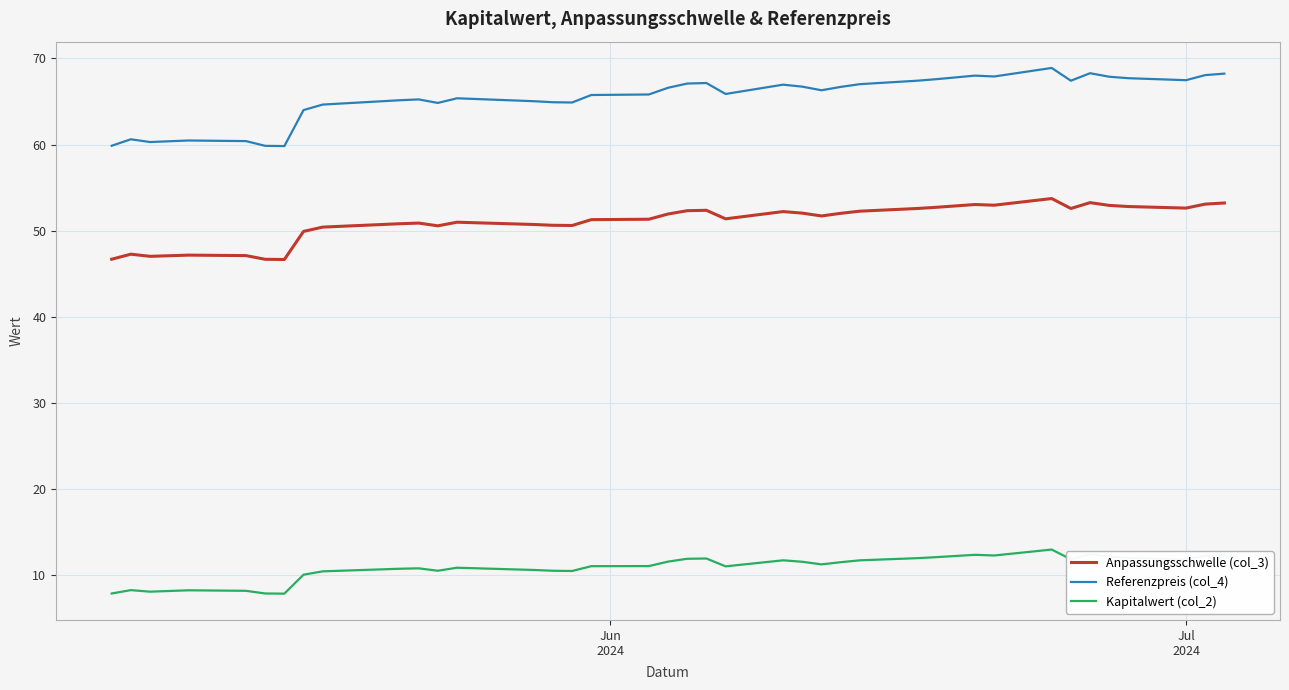

What is the maximum value for Kapitalwert (col_2)?

13.0